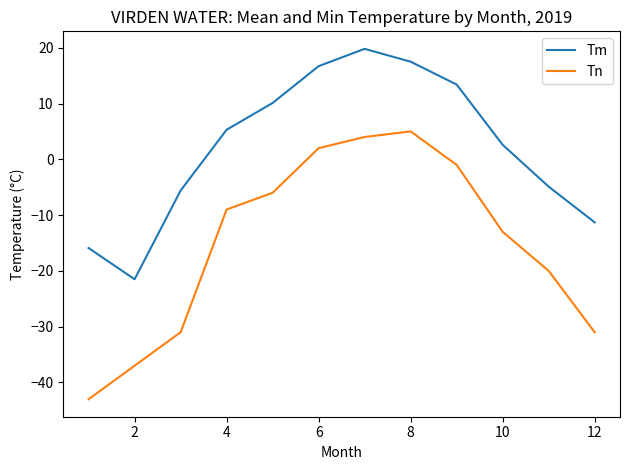

What is the difference between the maximum and minimum values in the Tn series?

48.0